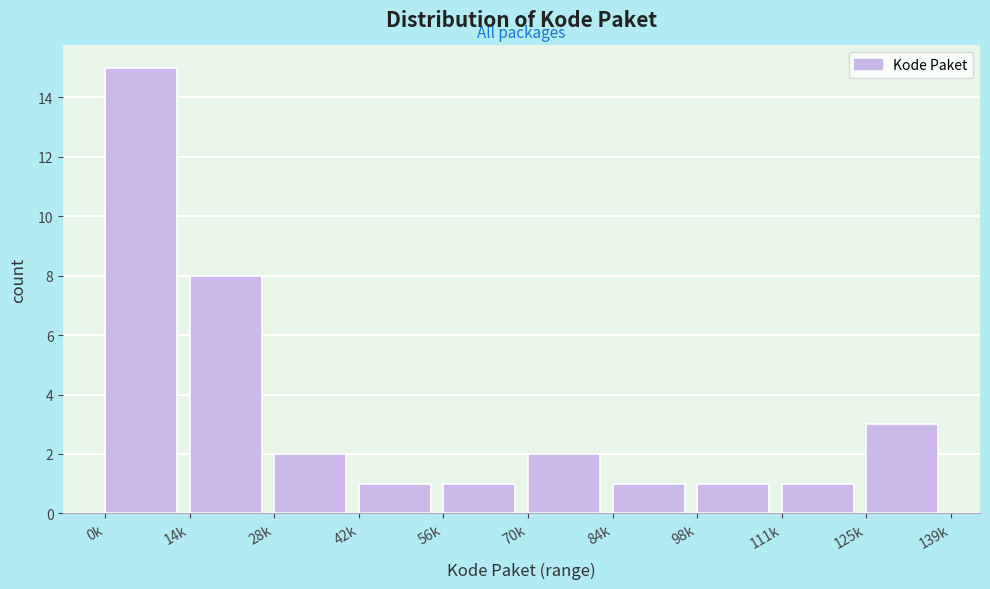

Reading right to left, extract all data points from this chart.

3	1	1	1	2	1	1	2	8	15